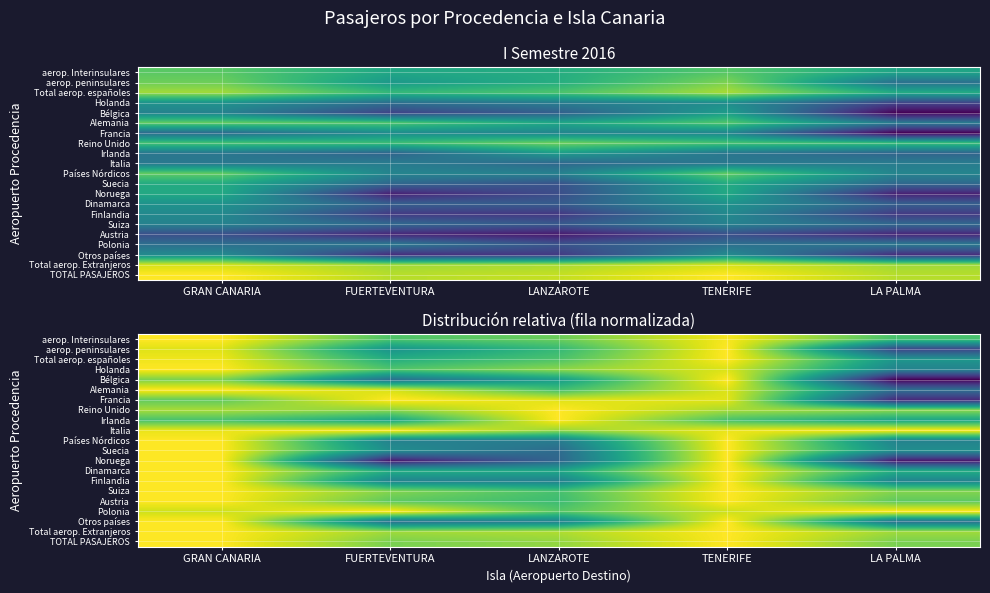

True or false: Austria has a value of 16.0 at FUERTEVENTURA.

False